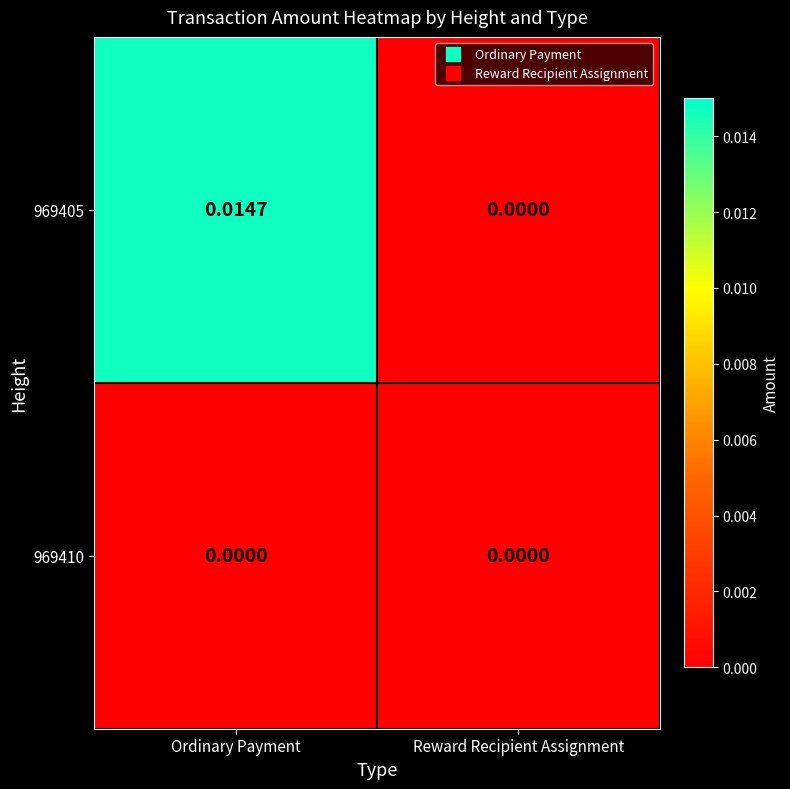

Rank the categories by 969405 value from highest to lowest.

Ordinary Payment, Reward Recipient Assignment